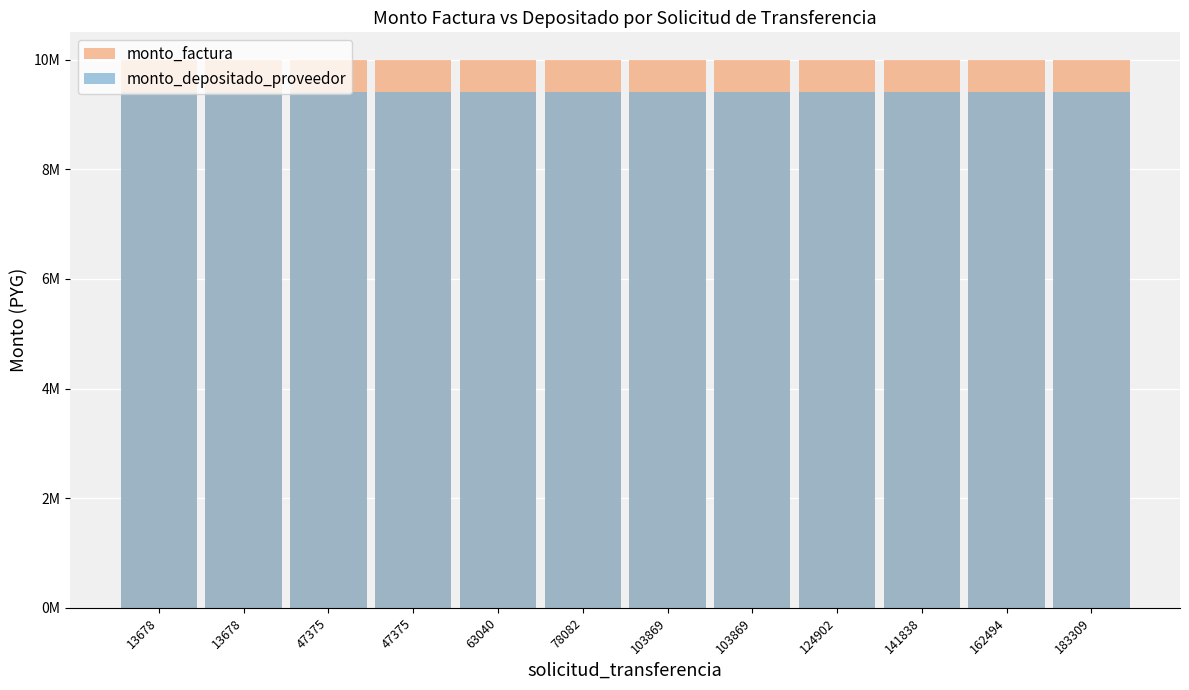

What value does the monto_depositado_proveedor series have at 47375?

9410455